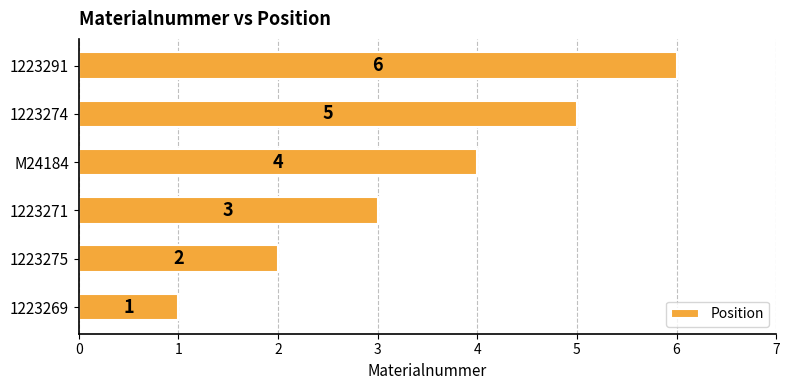

List the labels in order of value, largest first.

1223291, 1223274, M24184, 1223271, 1223275, 1223269